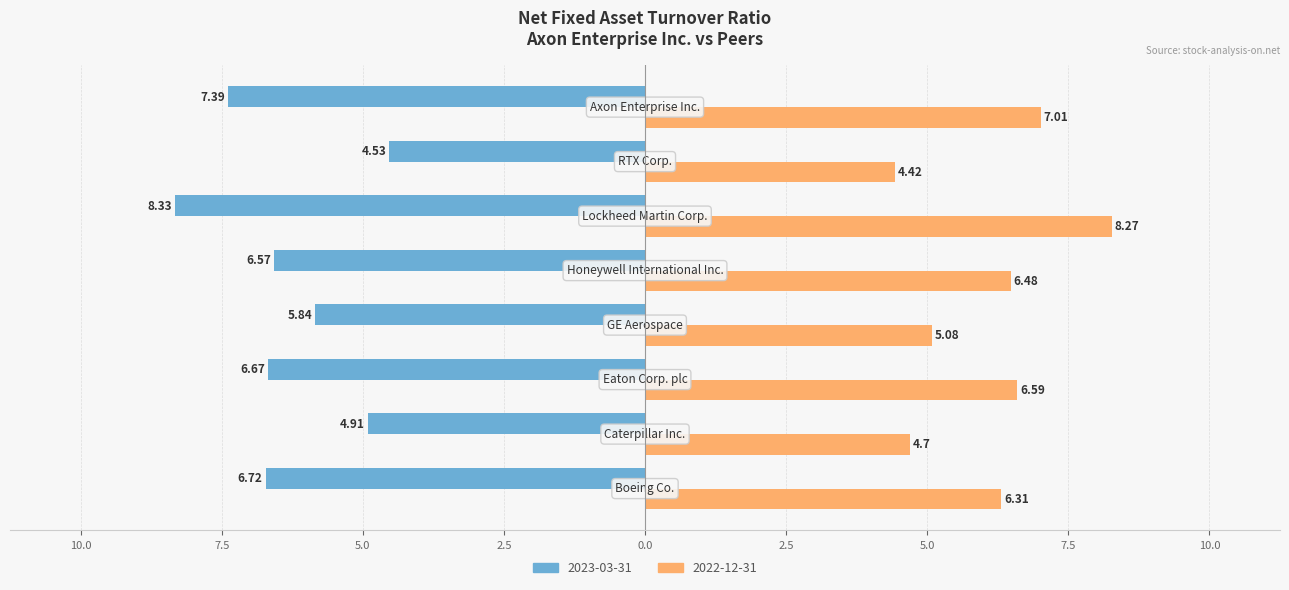

What are all the series names shown in the legend?

2023-03-31, 2022-12-31